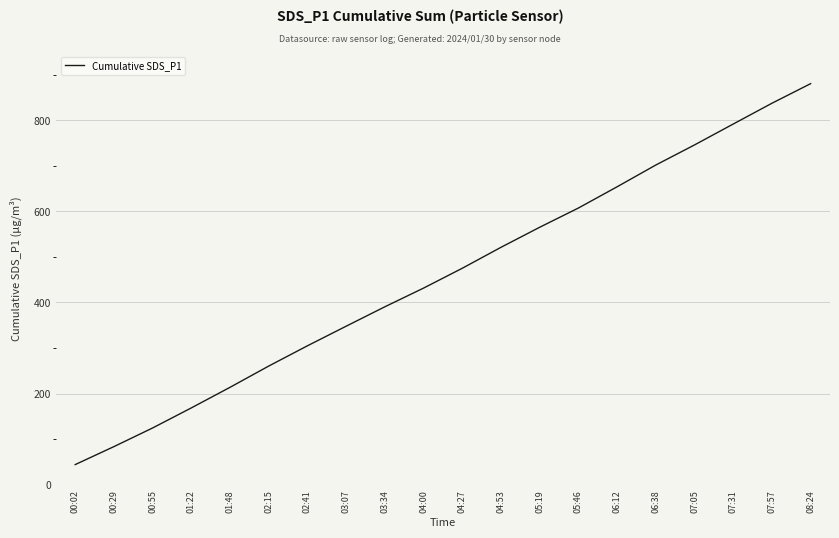

The chart shows a value of 420.8 at 05:46. True or false?

False